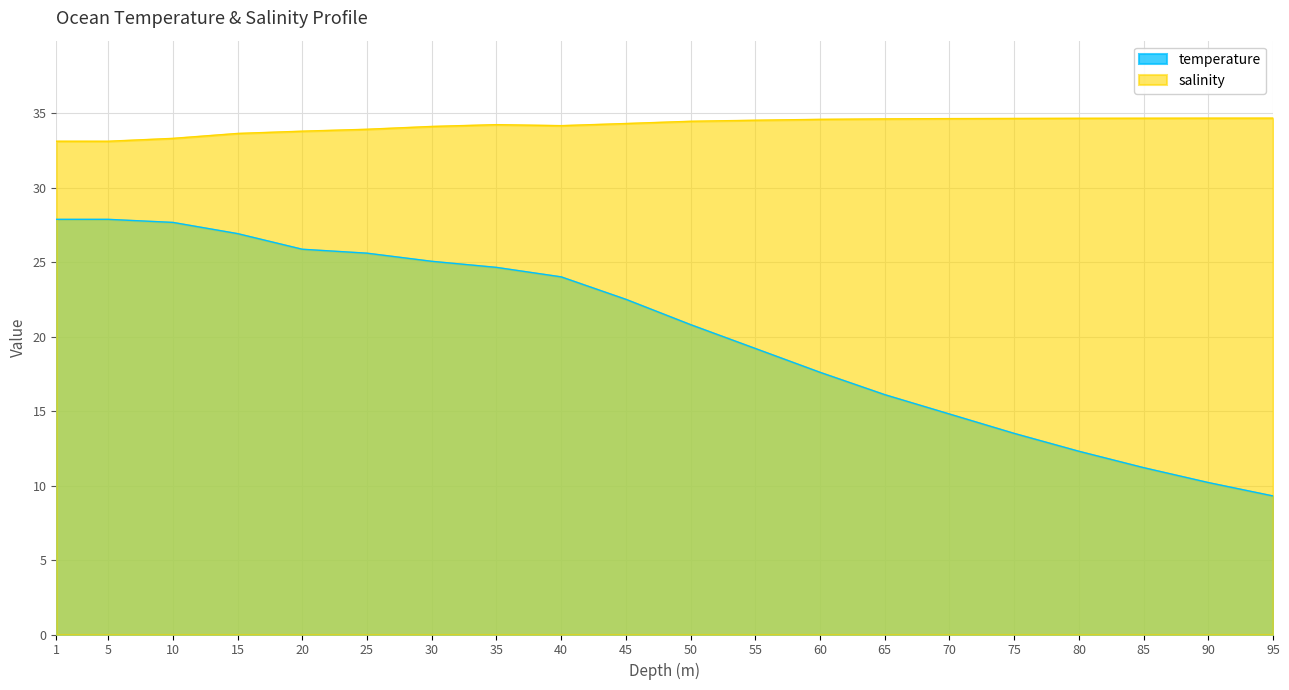

What is the value of the salinity point at the 3rd from the left?

33.3